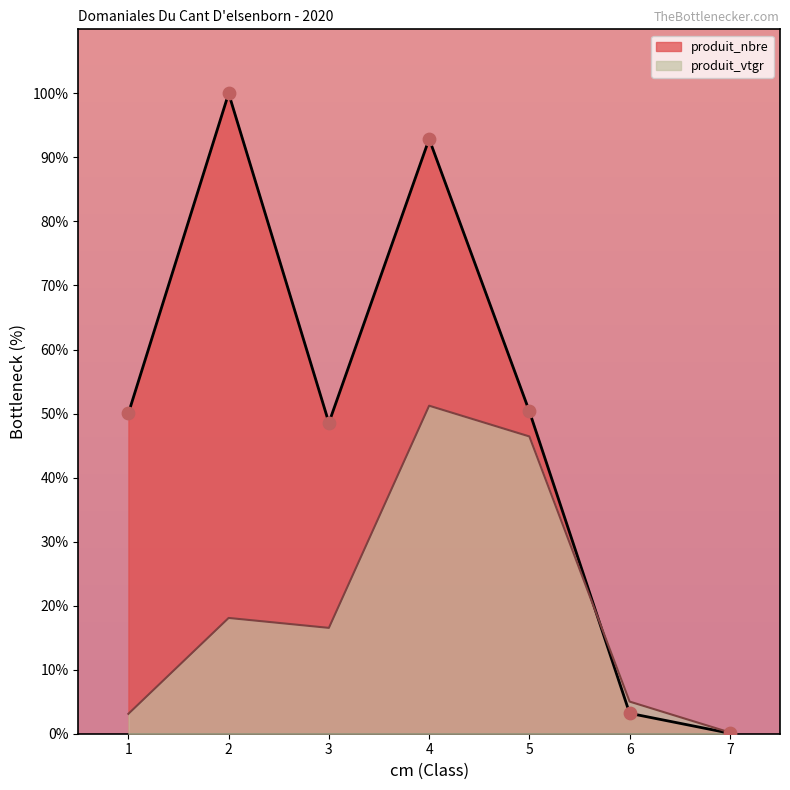

Which series has the largest total across all categories?

produit_nbre